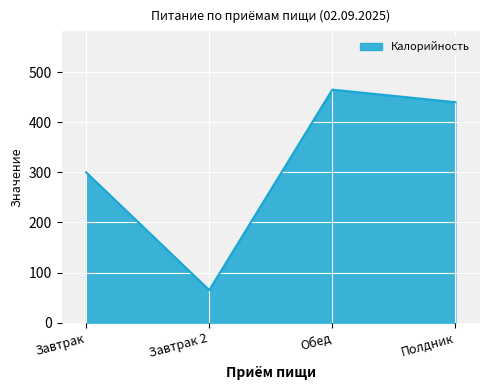

True or false: the data shows 263 at Обед.

False